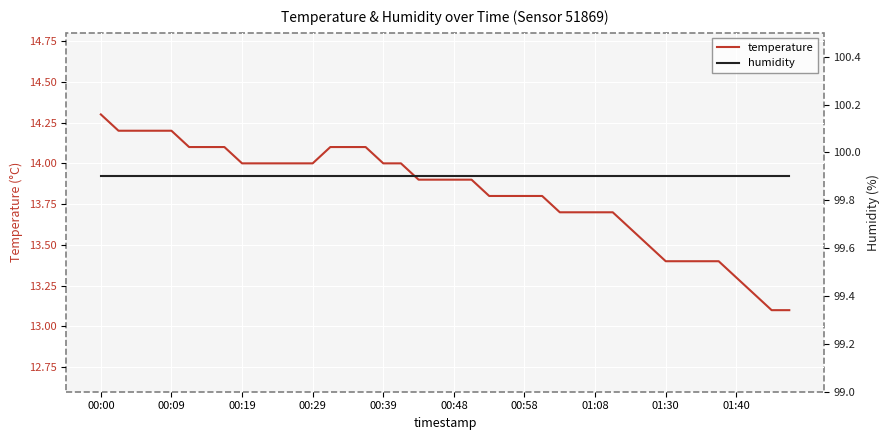

Is it true that temperature equals 13.2 at 37?

True